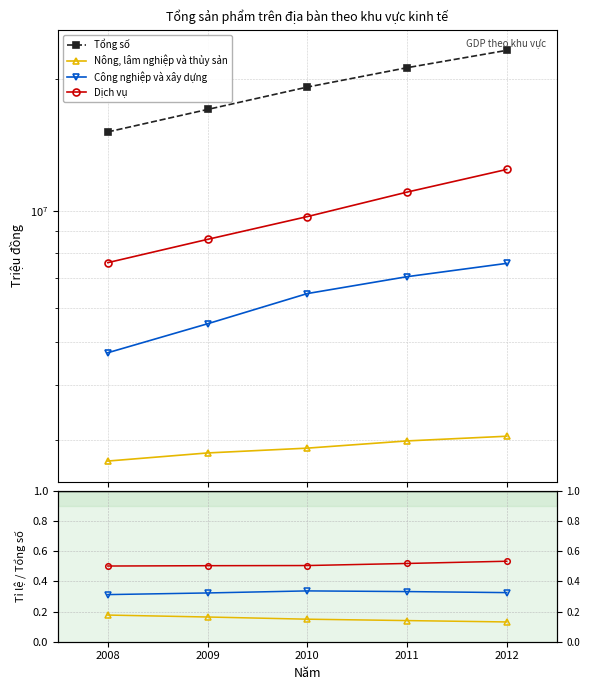

What is the value of the Công nghiệp và xây dựng point at the 3rd from the left?

0.3